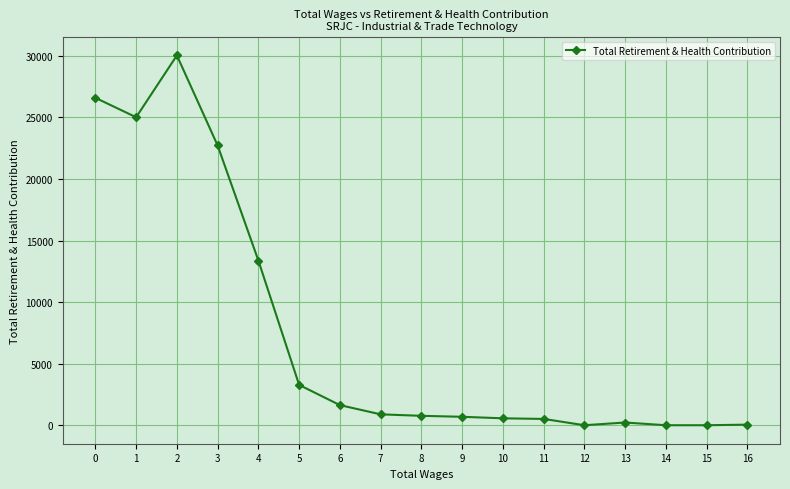

What is the maximum value shown in the chart?

30043